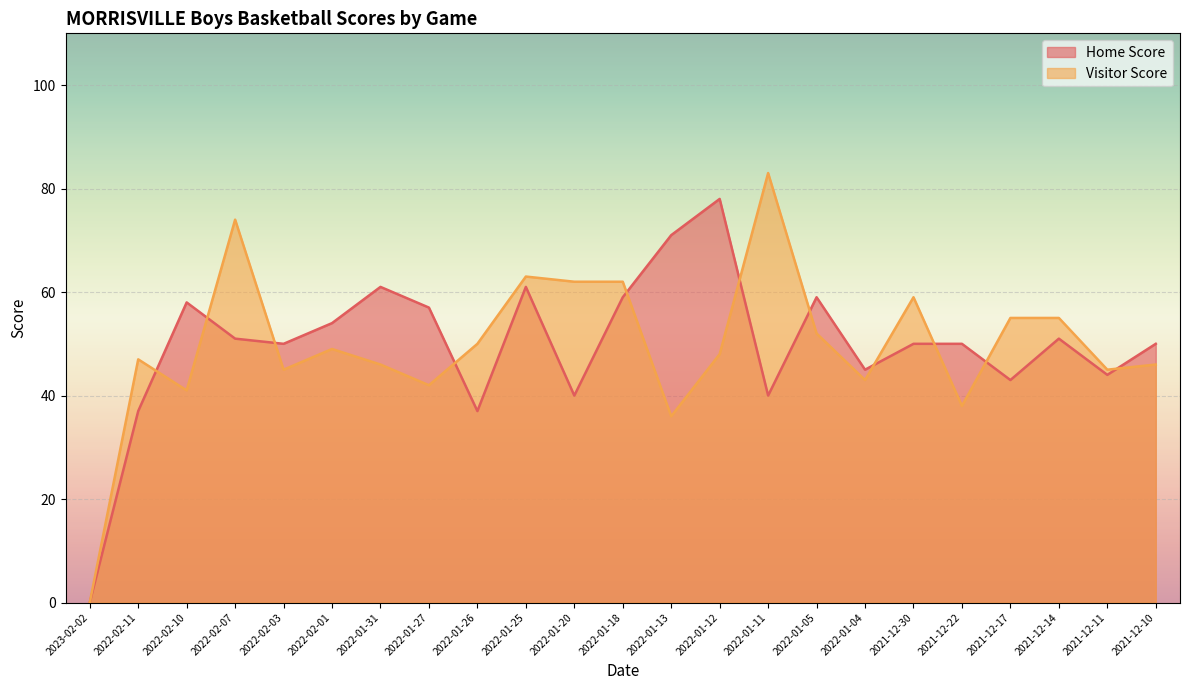

At which label is Visitor Score closest to 41?

2022-02-10